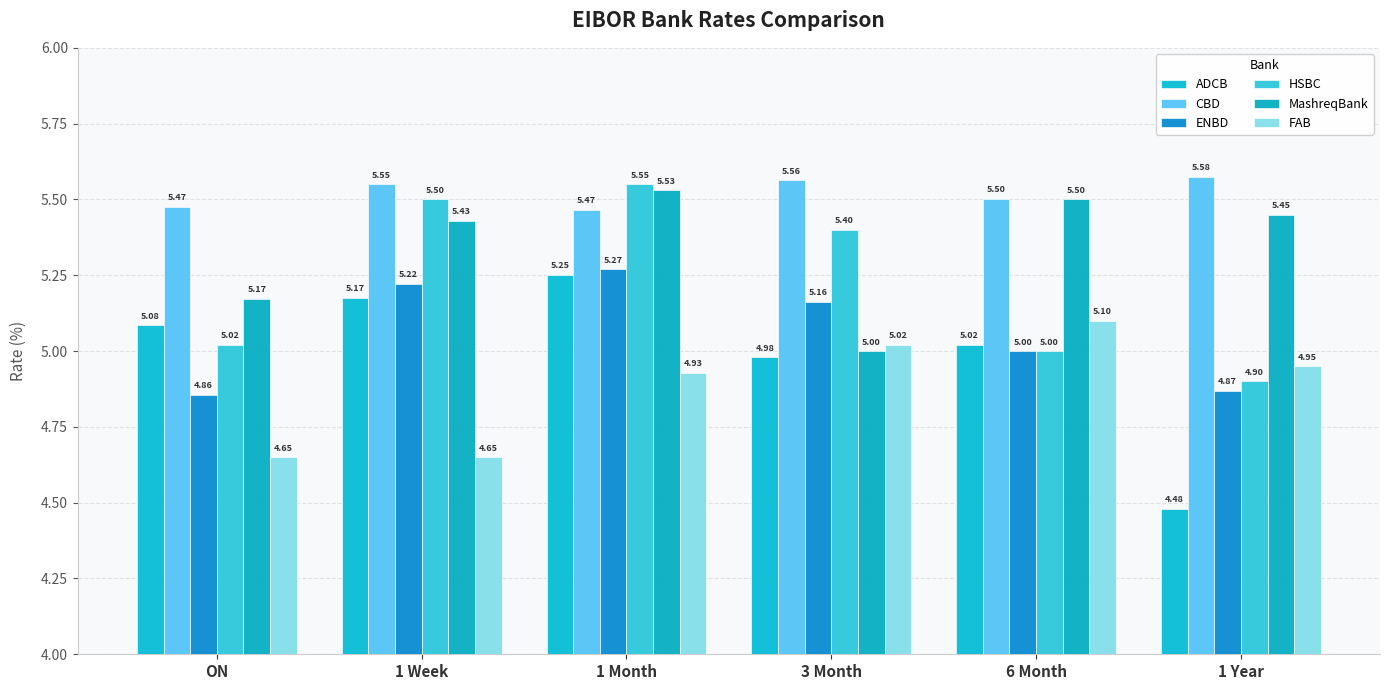

What is the label of the 5th bar from the right?

1 Week